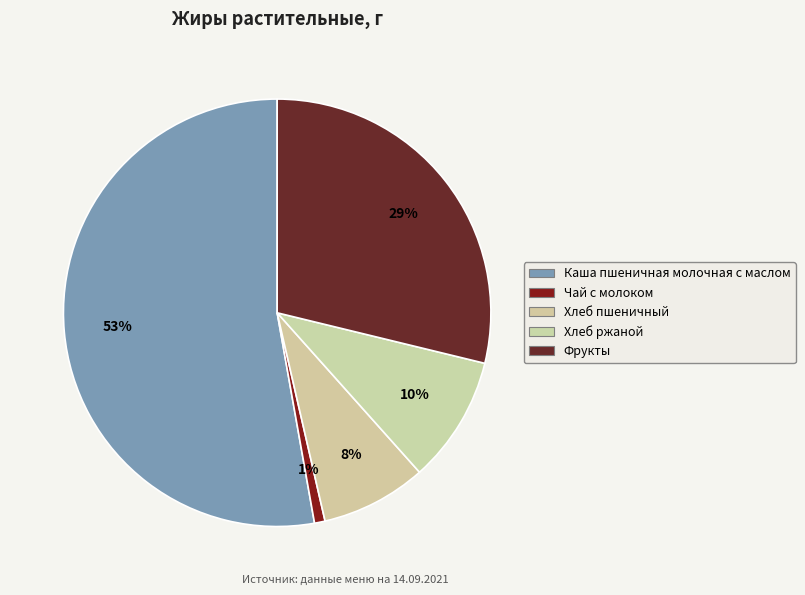

Which slice is the largest?

Каша пшеничная молочная с маслом